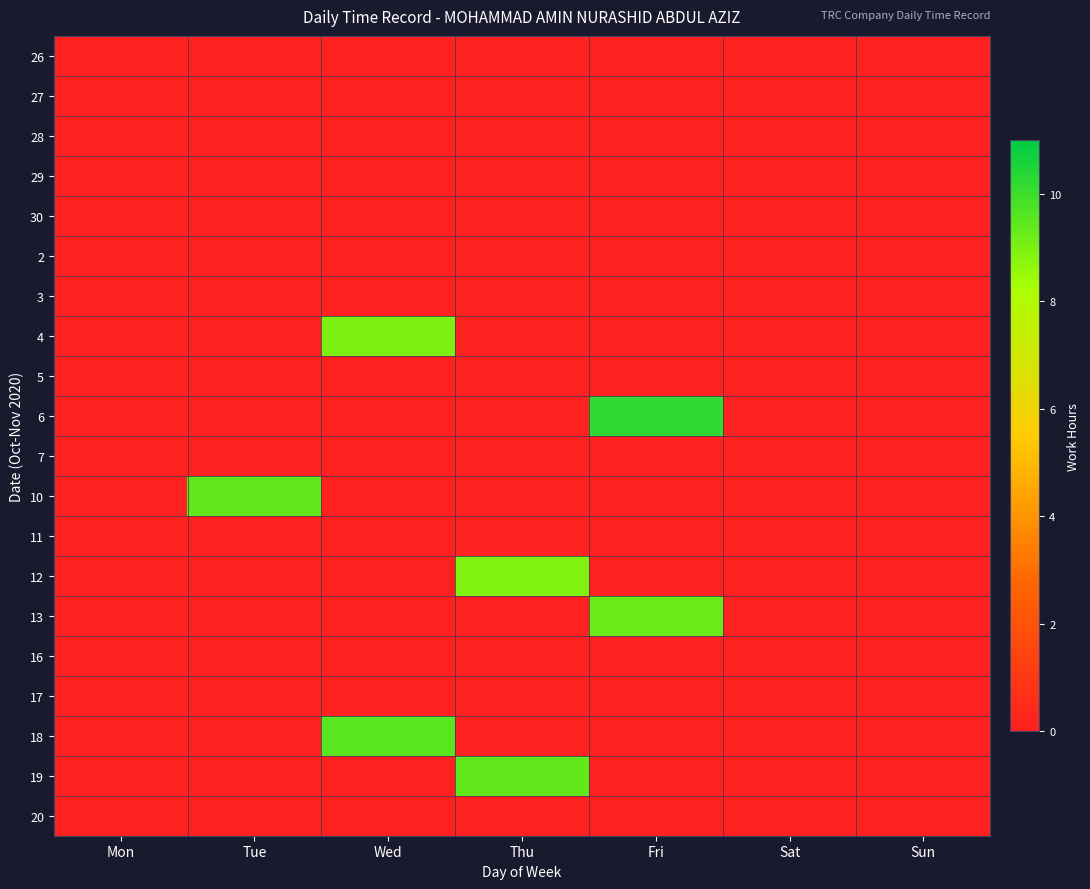

Which label corresponds to the smallest value in the chart?

Mon